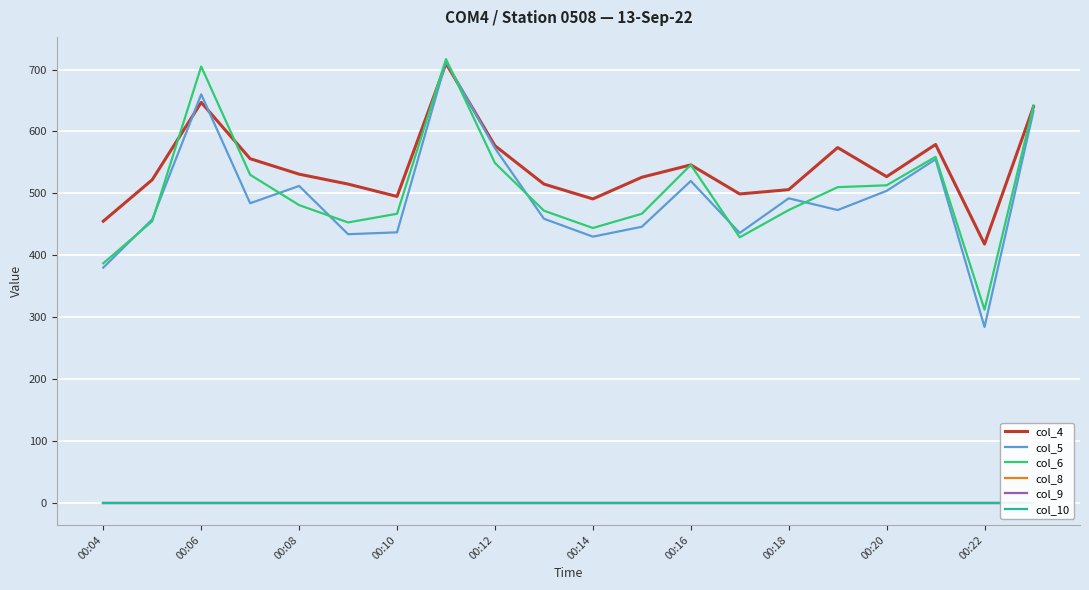

Which series has the largest total across all categories?

col_4